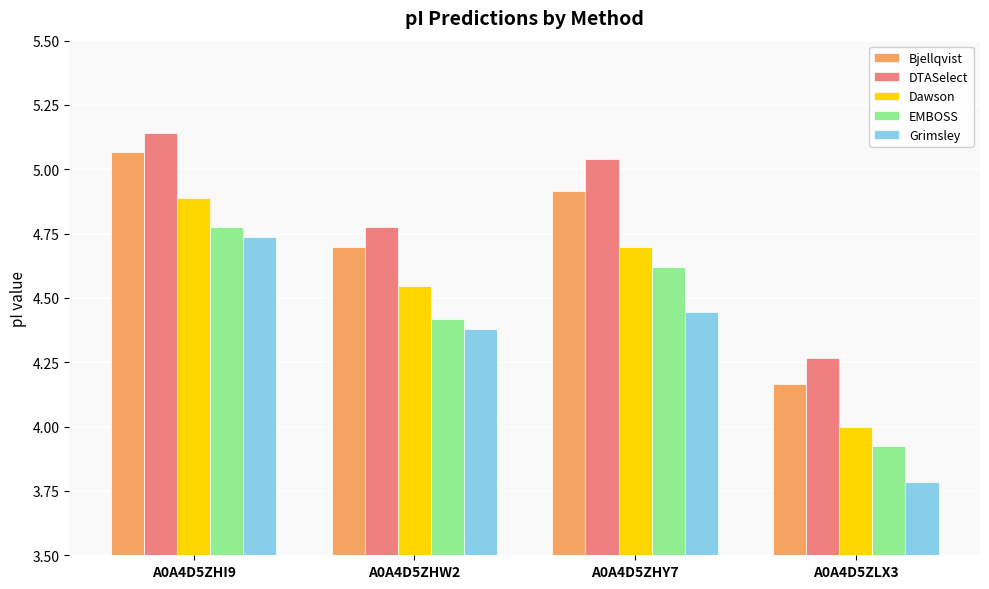

True or false: Bjellqvist has a value of 2.3 at A0A4D5ZLX3.

False